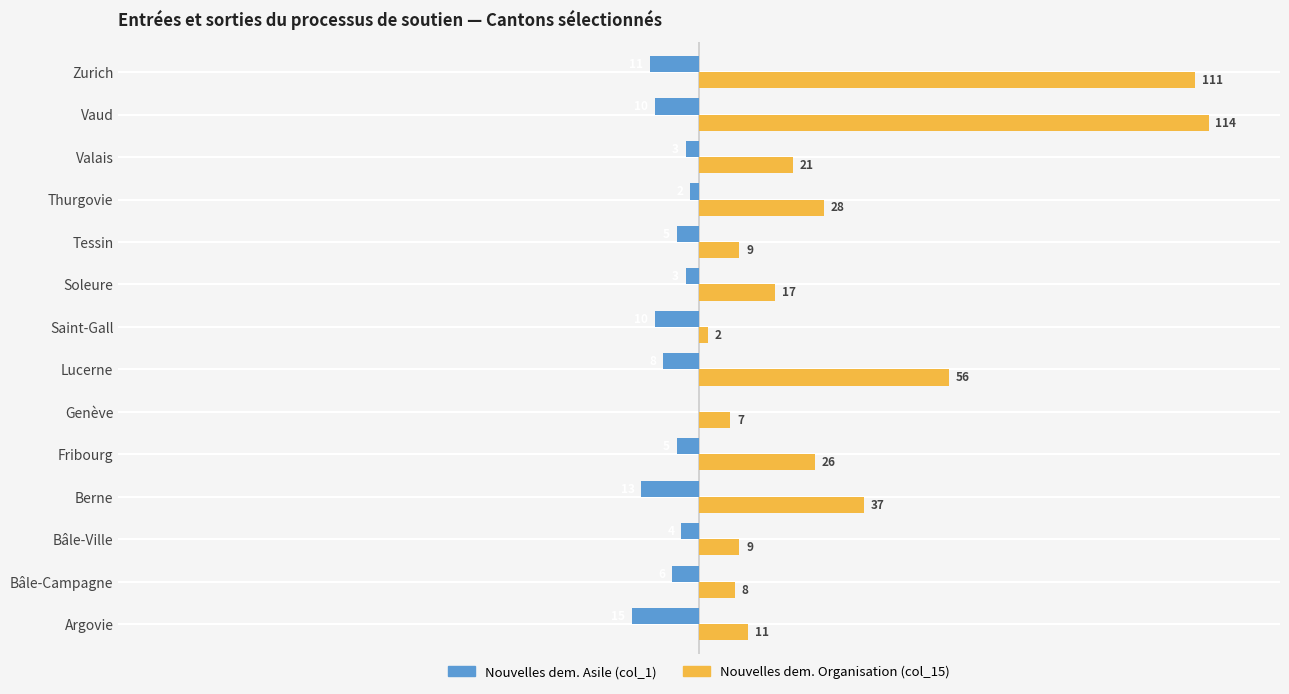

At which category is the sum across all series the highest?

Vaud